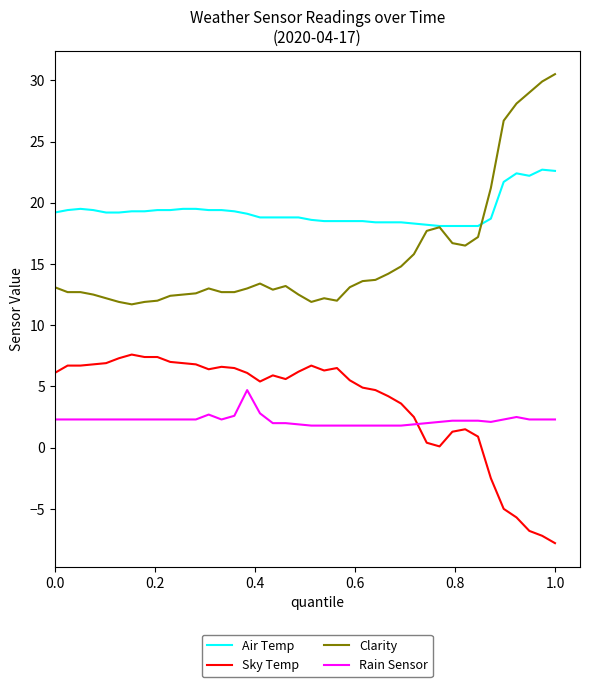

What is the difference between the second highest and second lowest values in the Clarity series?

18.0